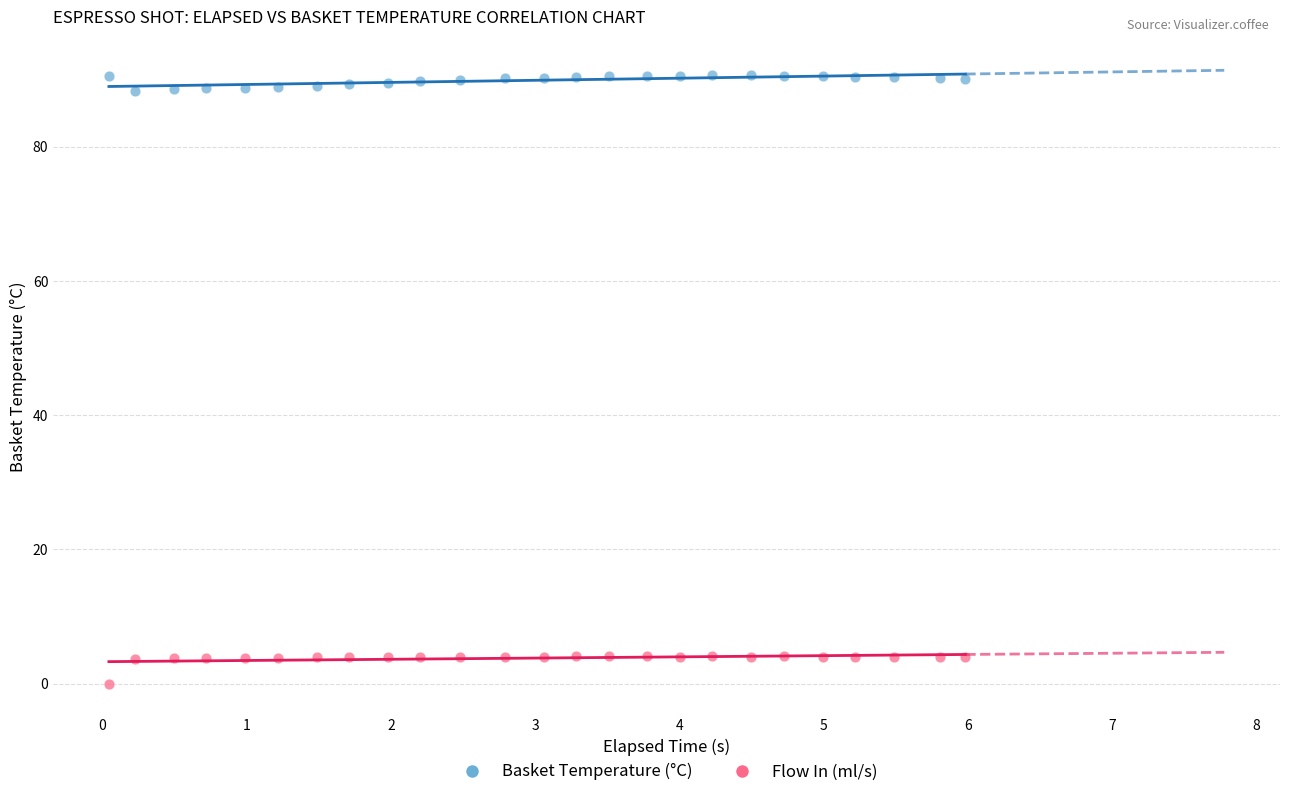

What are all the series names shown in the legend?

Basket Temperature (°C), Flow In (ml/s)